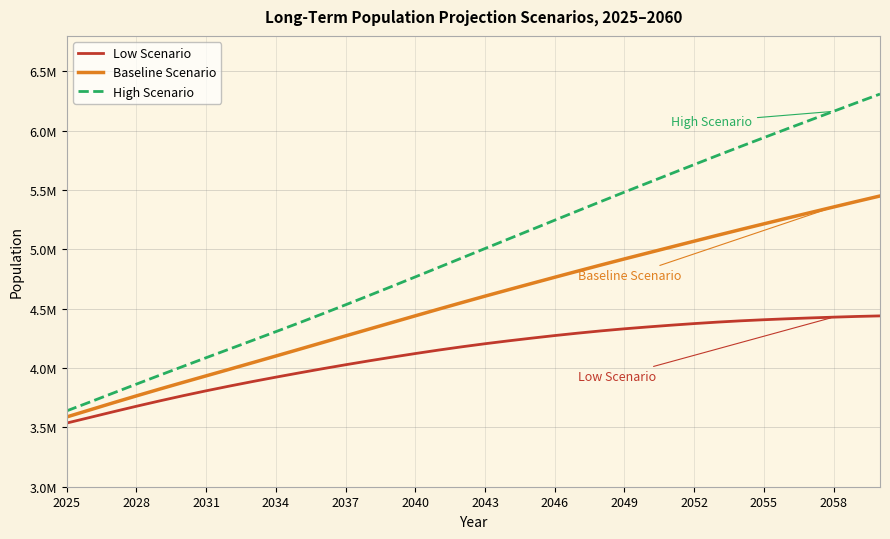

Rank the series by their average value, from lowest to highest.

Low Scenario, Baseline Scenario, High Scenario